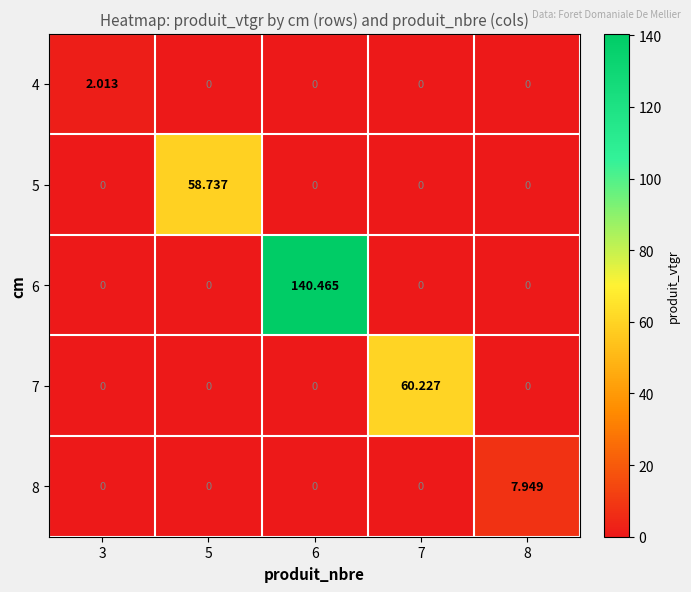

Which series has the largest total across all categories?

6